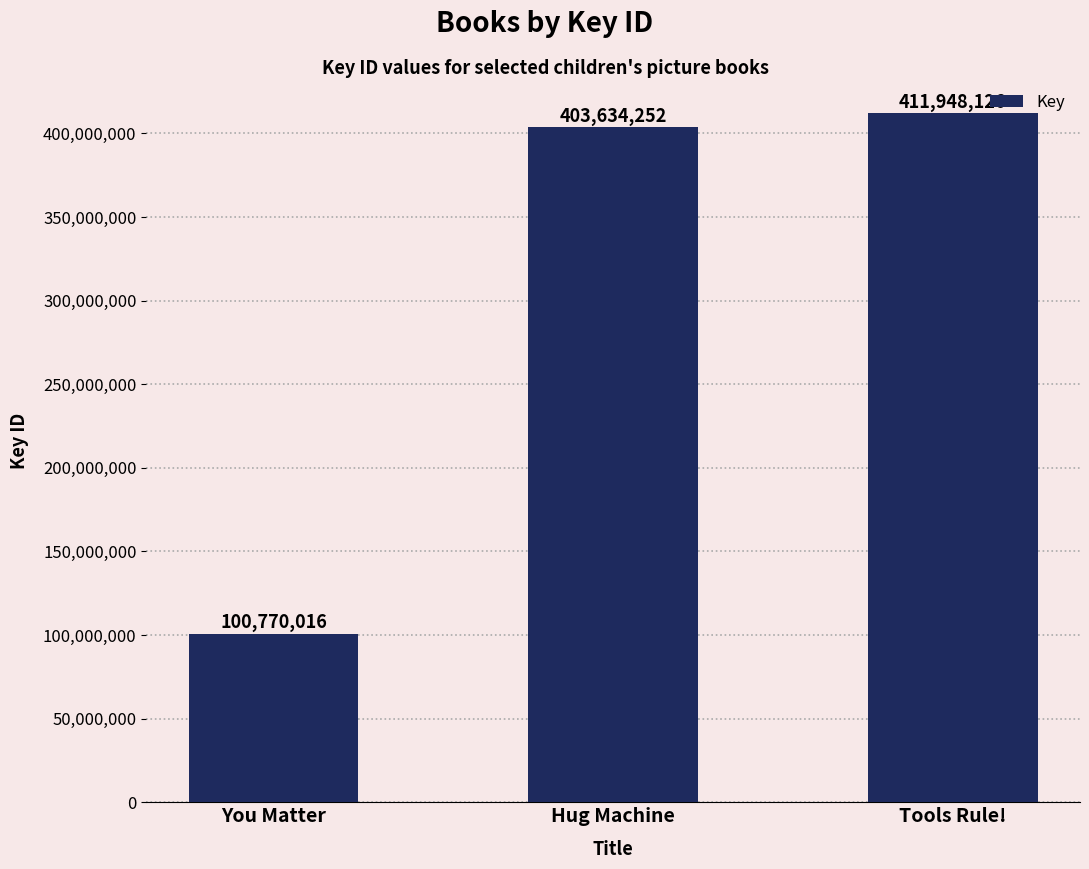

Reading left to right, transcribe all the data shown in this chart.

100770016	403634252	411948126